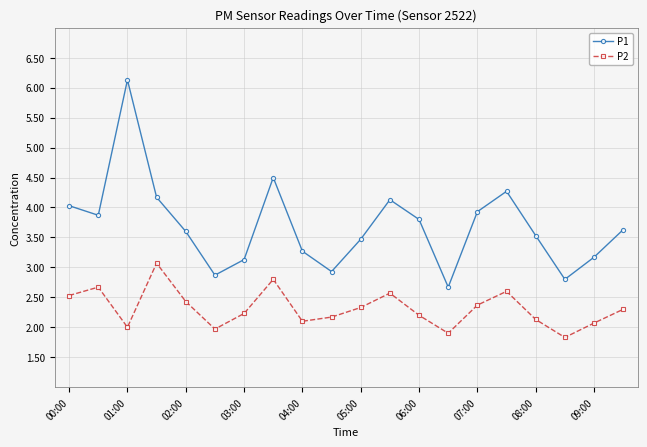

List the series in order of their peak value, lowest first.

P2, P1